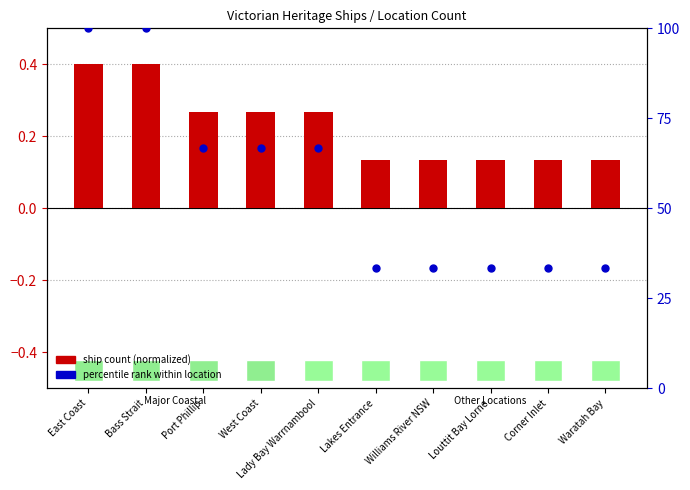

At which category is the sum across all series the highest?

East Coast